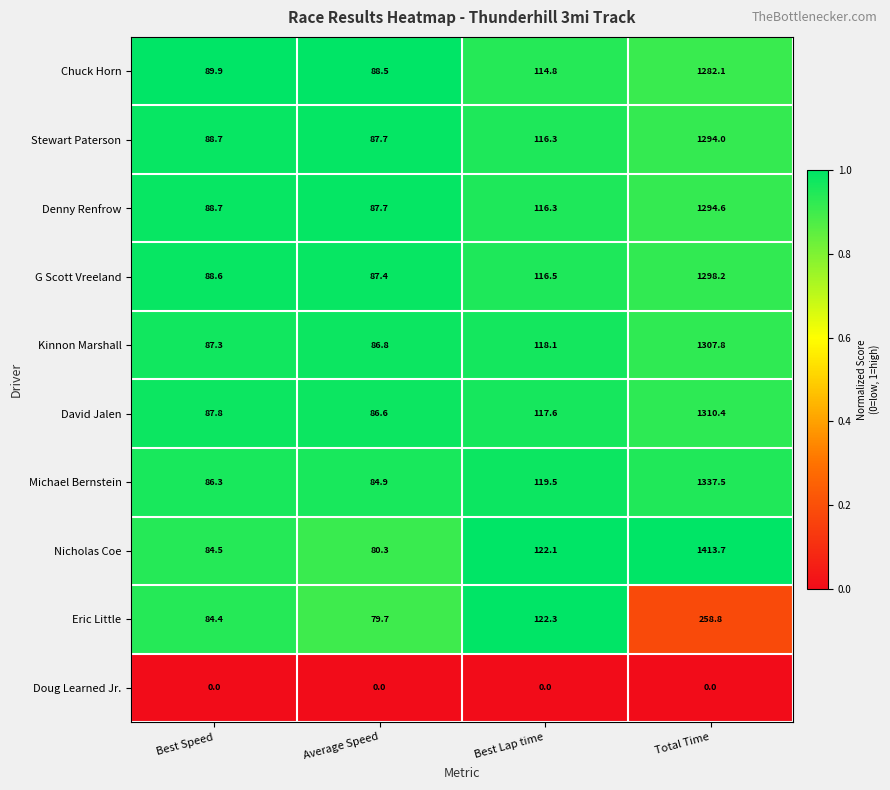

What is the greatest value displayed?

1413.7